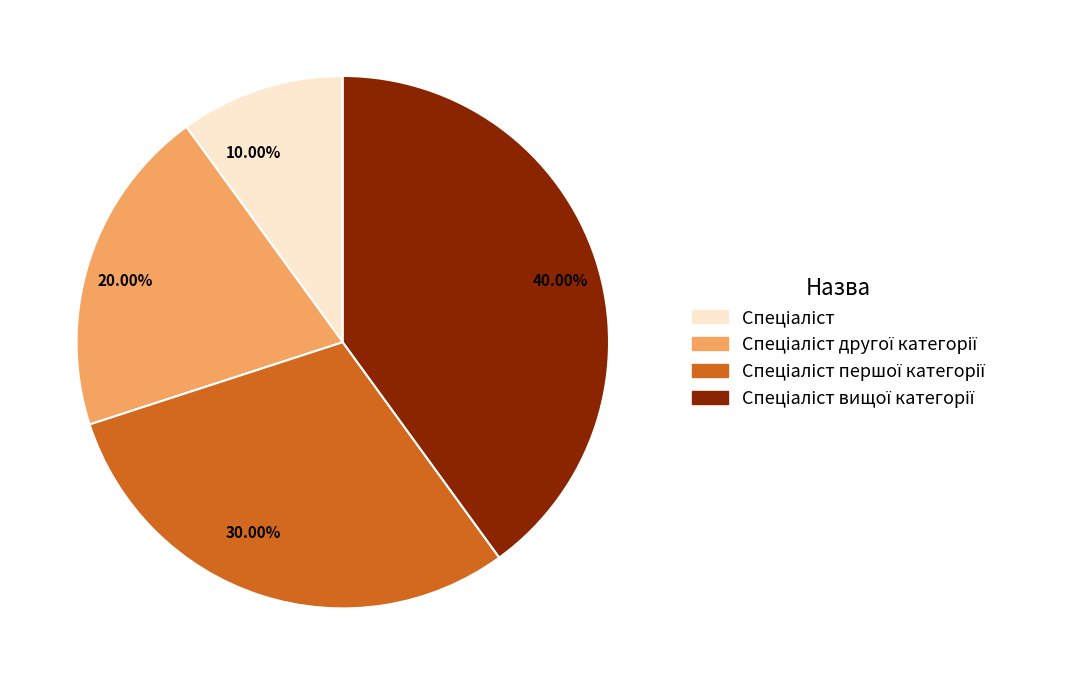

Does any single category account for the majority?

No